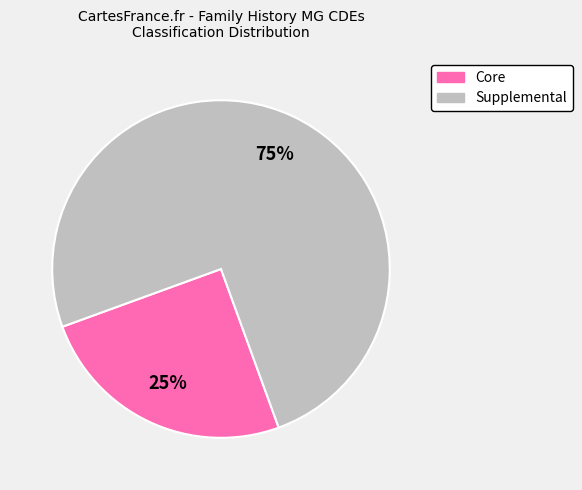

What percentage is the Core slice, to the nearest percent?

25%